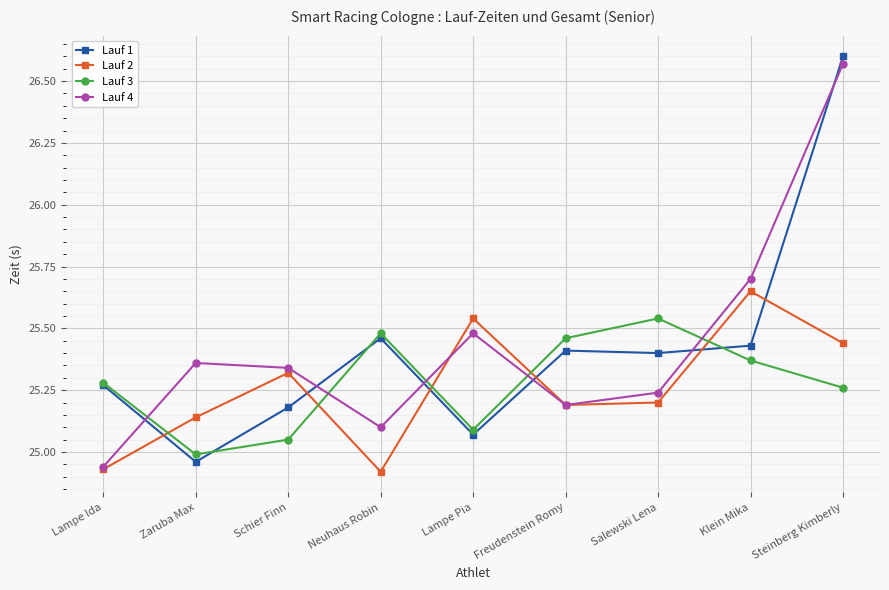

What is the sum of all Lauf 2 values?

227.3